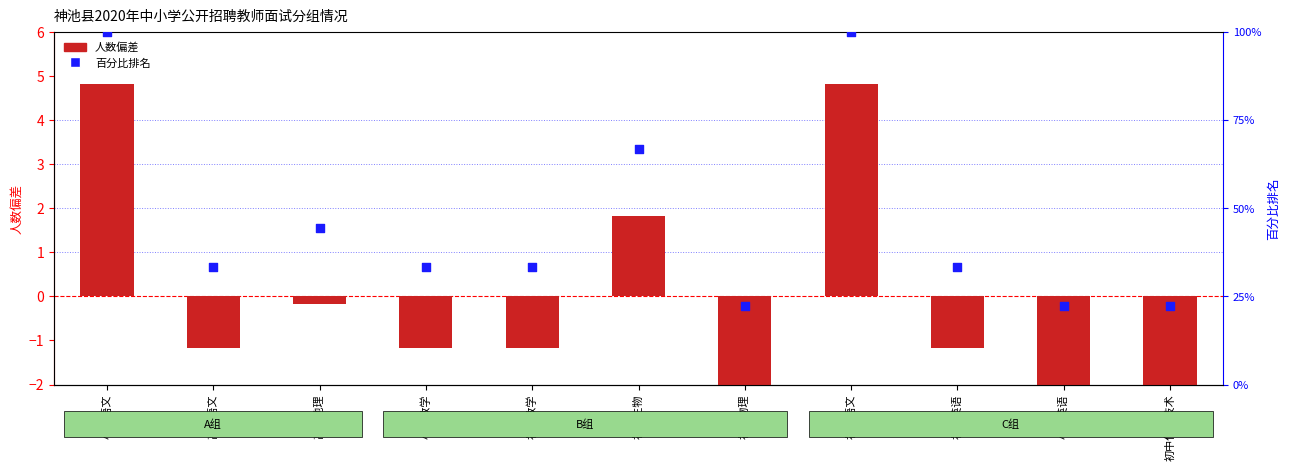

Which series contains the highest Y value?

百分比排名